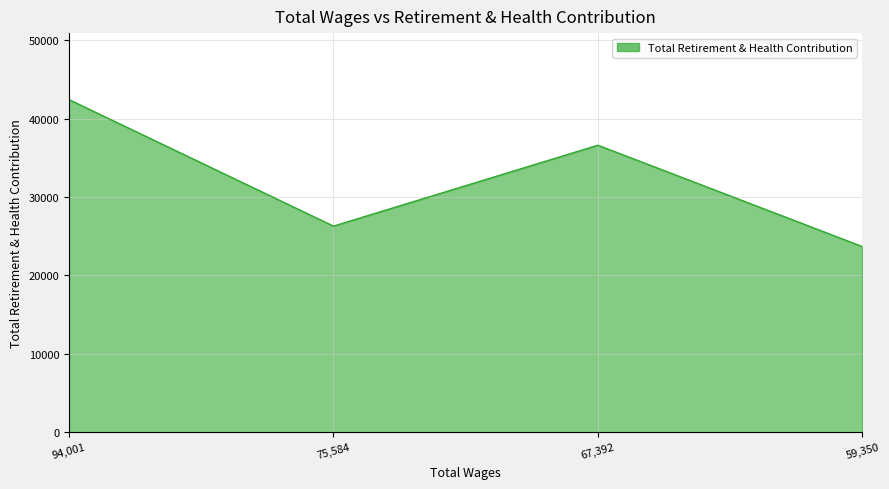

What is the ratio of the value at 75,584 to the value at 59,350?

1.1